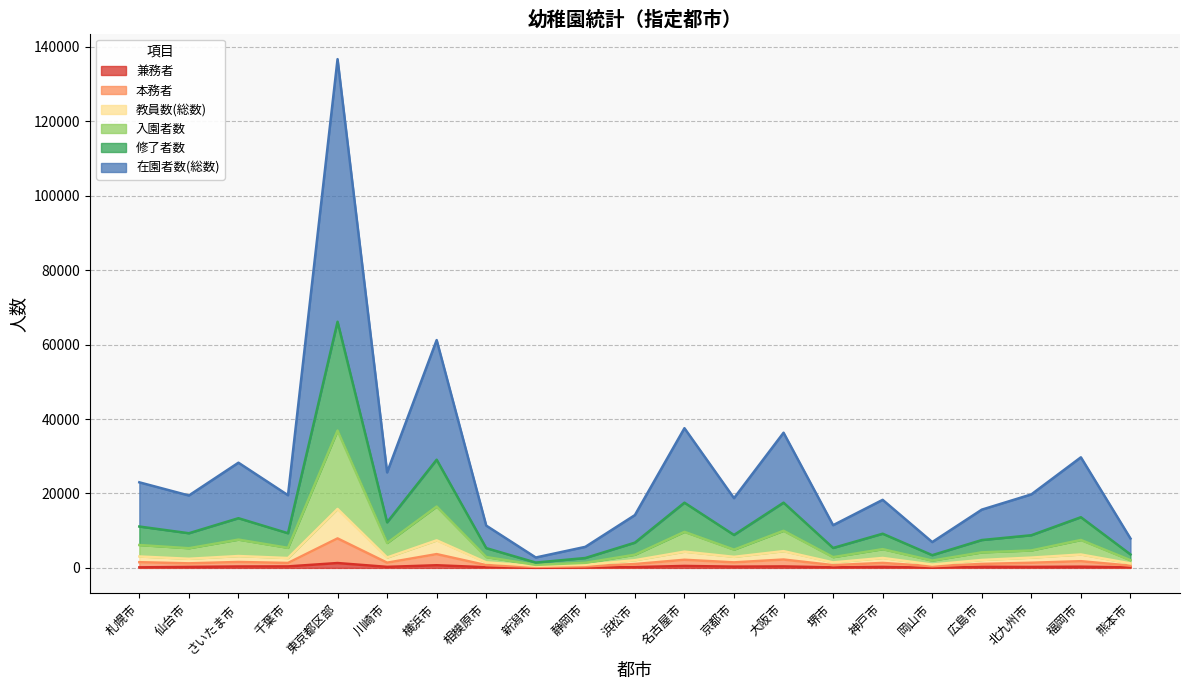

True or false: 兼務者 and 入園者数 intersect in this chart.

False